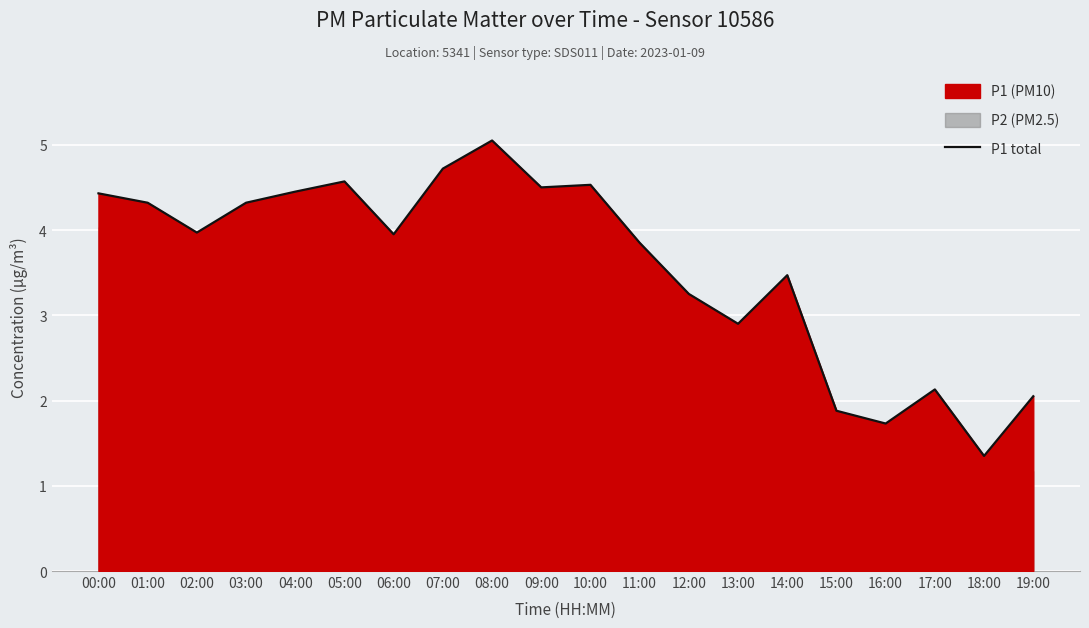

At which label is the value closest to 3?

13:00